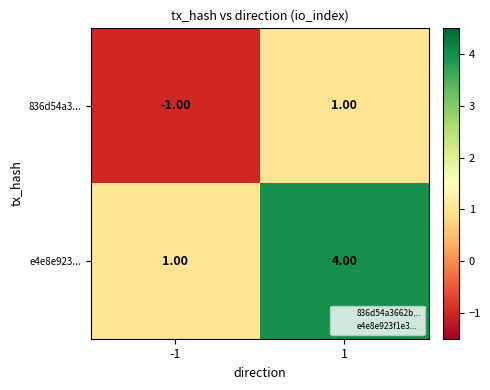

What is the difference between the e4e8e923... values at 1 and -1?

3